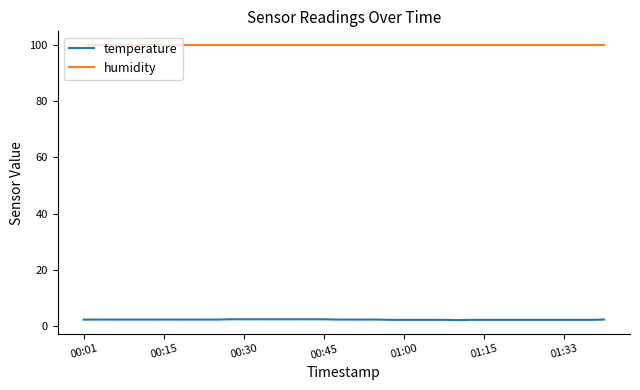

True or false: humidity and temperature cross at least once.

False